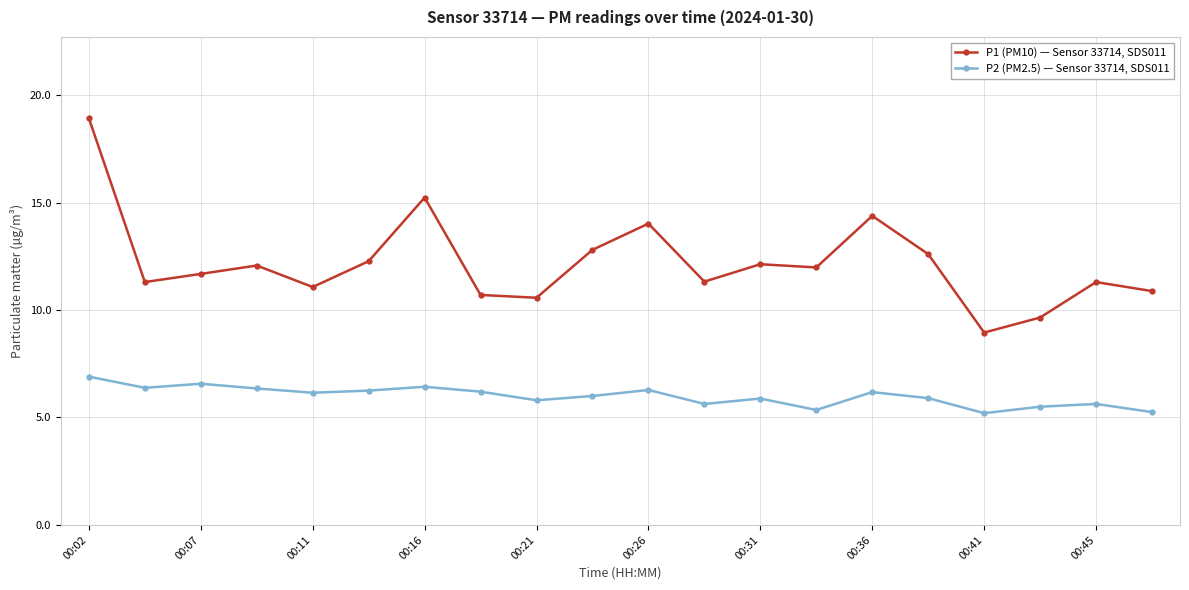

Rank the series by their maximum value, from lowest to highest.

P2 (PM2.5) — Sensor 33714, SDS011, P1 (PM10) — Sensor 33714, SDS011